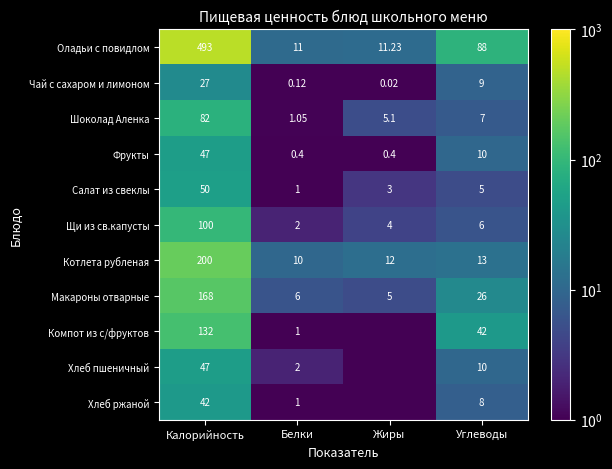

Which series changed the most between Калорийность and Углеводы?

Оладьи с повидлом